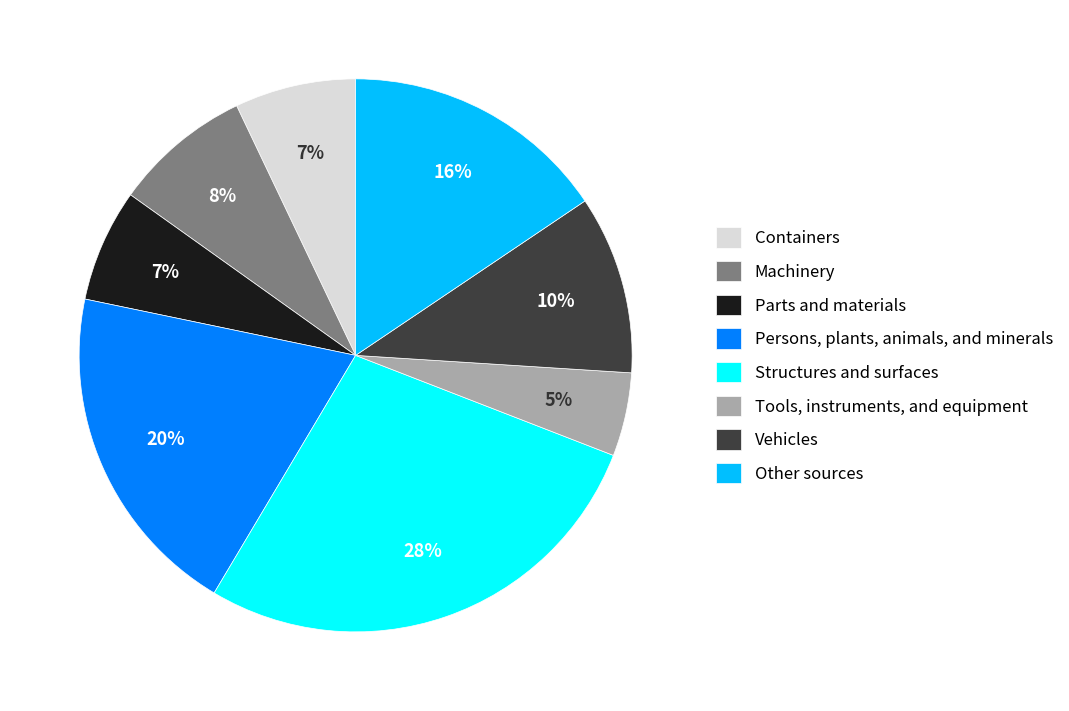

Does Persons, plants, animals, and minerals account for over 50% of the chart?

No